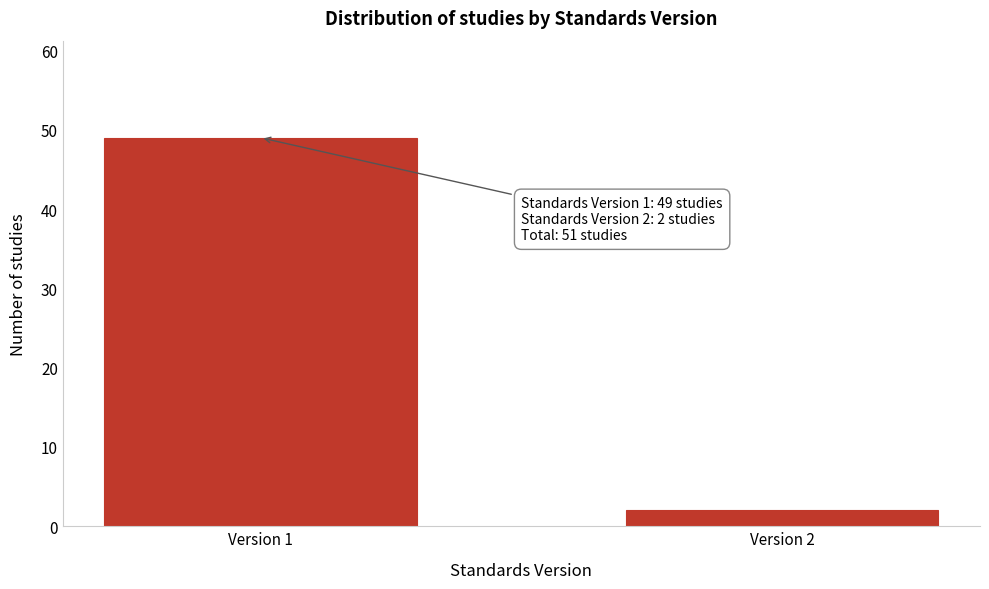

Reading left to right, transcribe all the data shown in this chart.

Version 1=49	Version 2=2